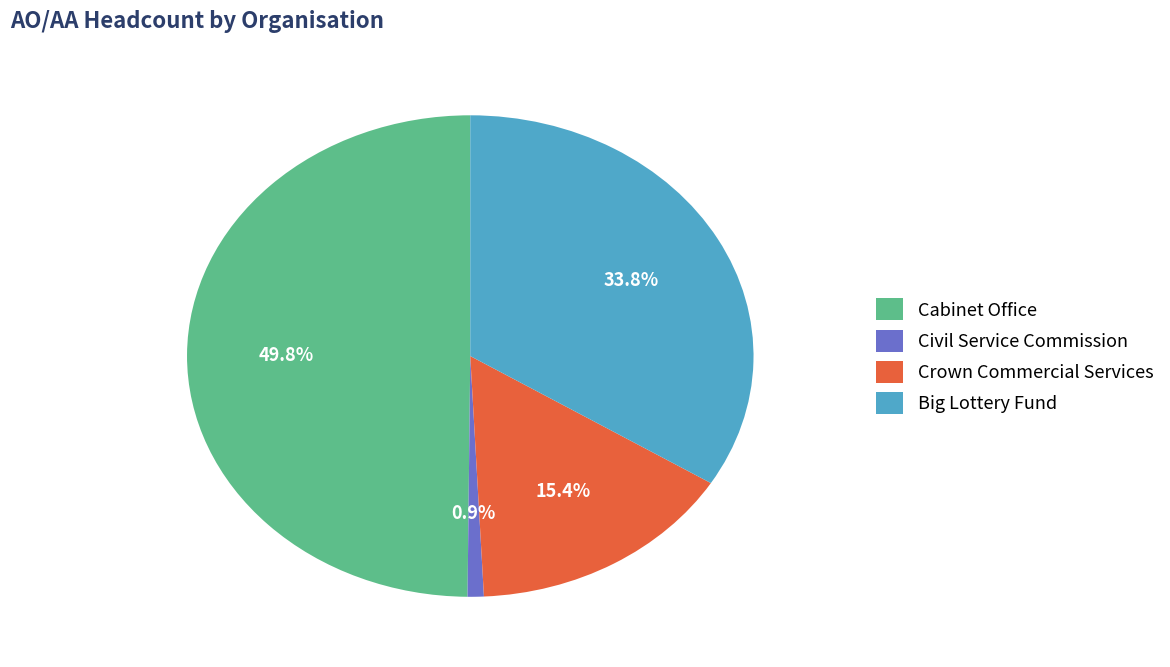

To the nearest percent, what is the difference between the Big Lottery Fund and Civil Service Commission slice percentages?

33%